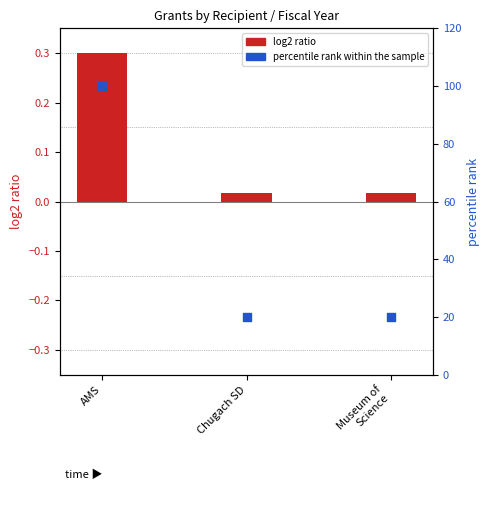

What are all the series names shown in the legend?

log2 ratio, percentile rank within the sample